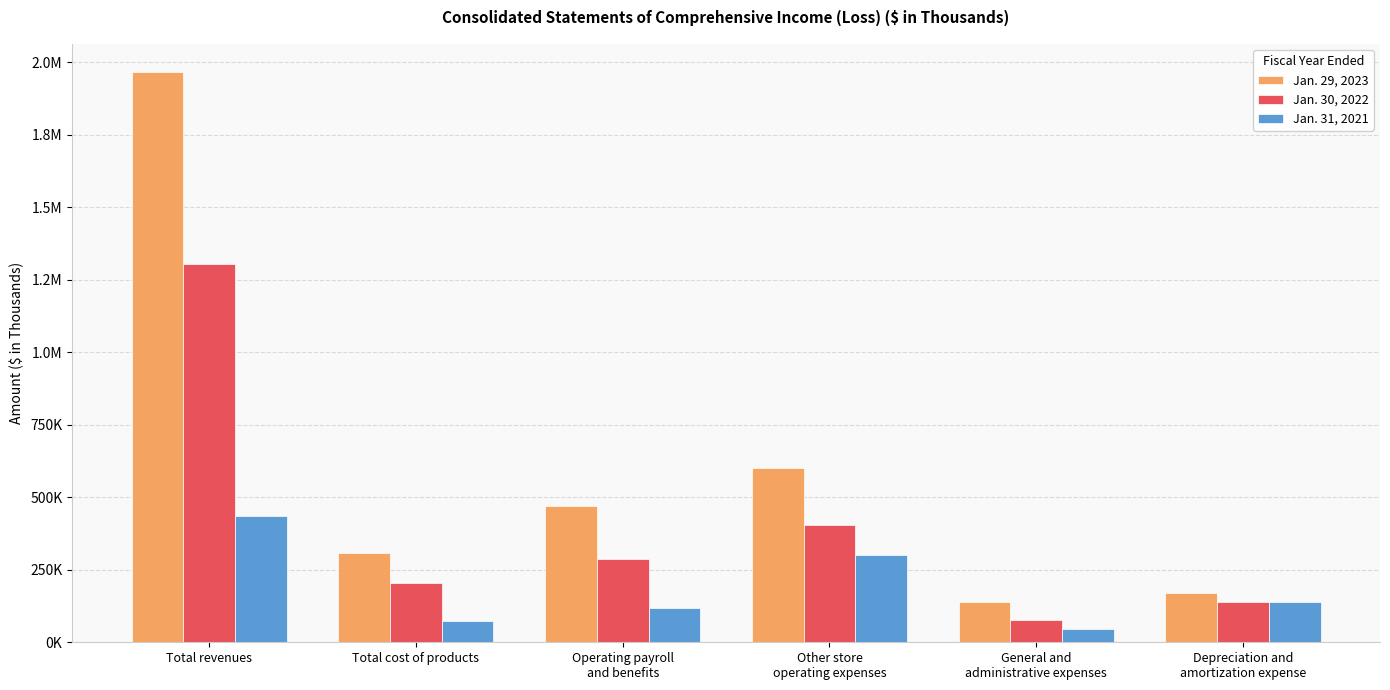

Reading left to right, extract all data points from this chart.

Jan. 29, 2023: 1964427	308864	470729	600568	137837	169302
Jan. 30, 2022: 1304056	204971	287263	402661	75501	138329
Jan. 31, 2021: 436512	74905	117475	299464	47215	138789